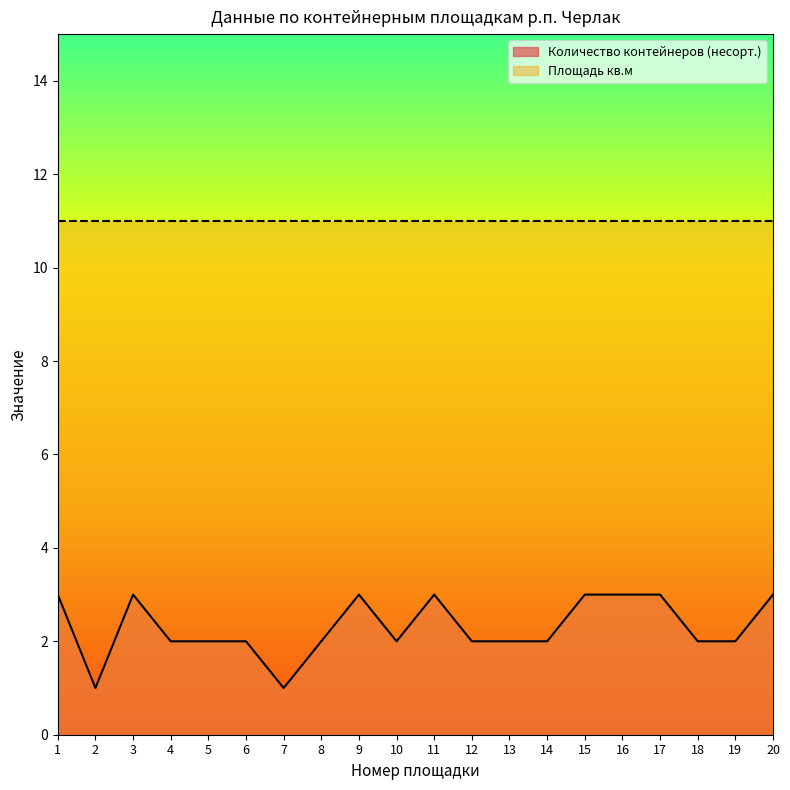

What is the difference between the maximum and minimum values?

2